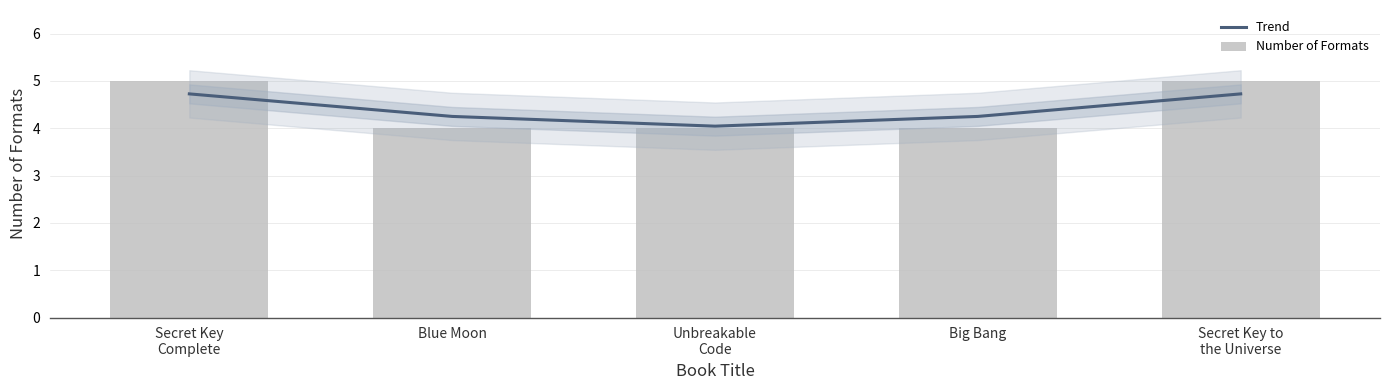

Reading left to right, extract all data points from this chart.

Trend: 4.7	4.3	4.0	4.3	4.7
Number of Formats: 5.0	4.0	4.0	4.0	5.0